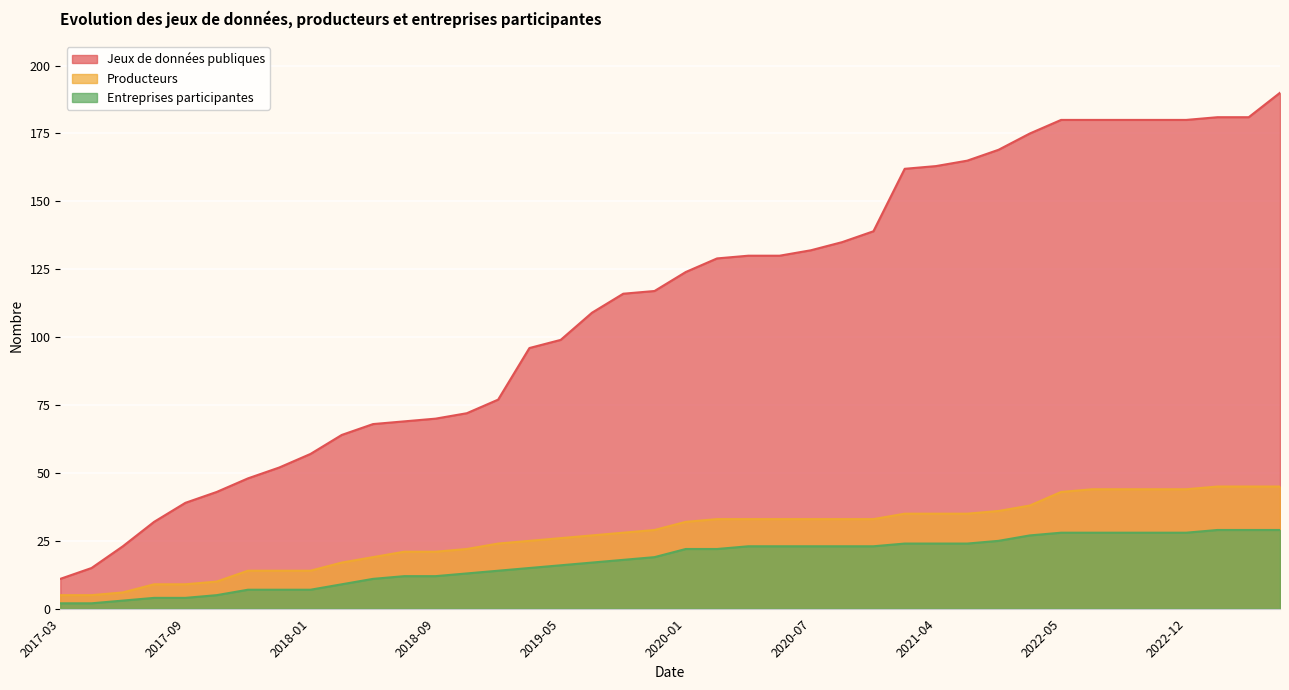

True or false: nombre_d_entreprises_participantes and nombre_de_jeux_de_donnees_publiques intersect in this chart.

False